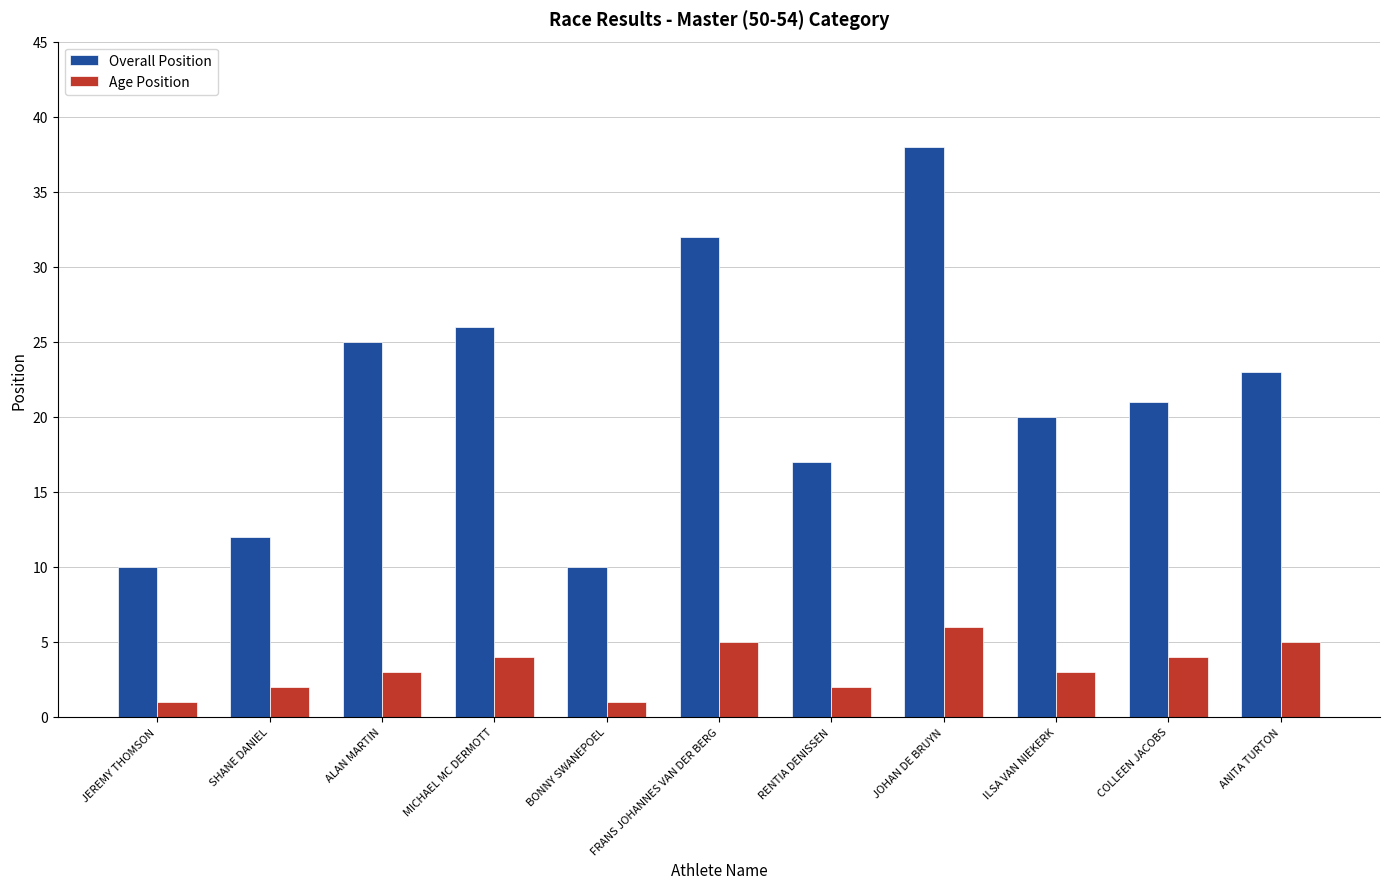

What is the smallest value displayed?

1